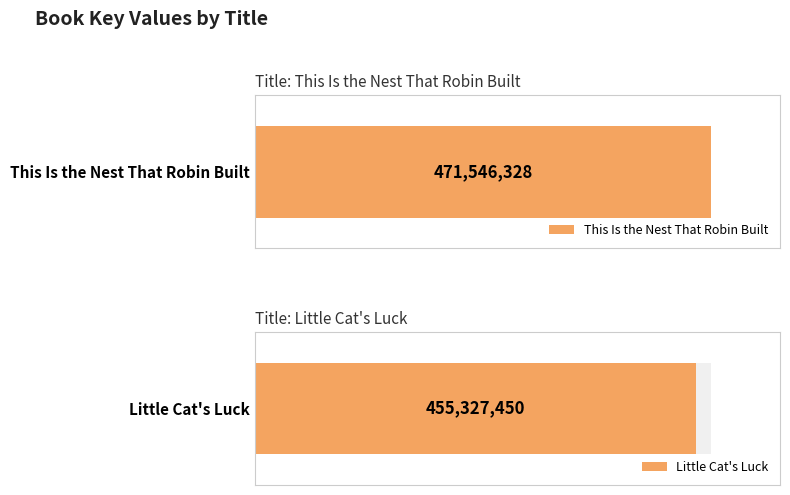

Reading right to left, what are all the values shown in this chart?

Little Cat's Luck=455327450	This Is the Nest That Robin Built=471546328